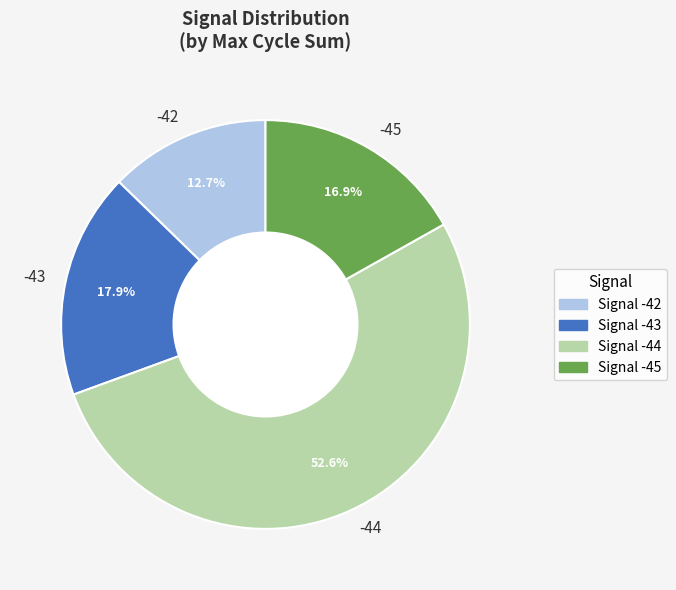

Between -42 and -45, which is larger?

-45